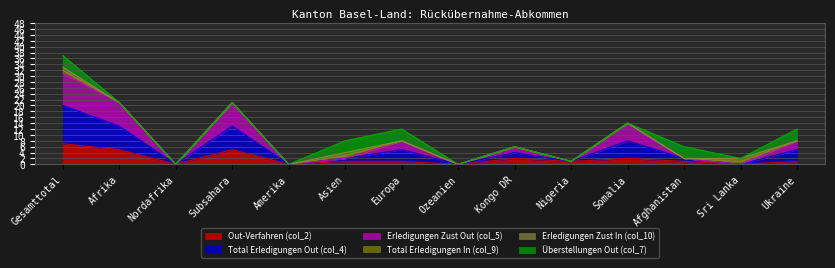

How many data points in Out-Verfahren (col_2) are above 1?

5